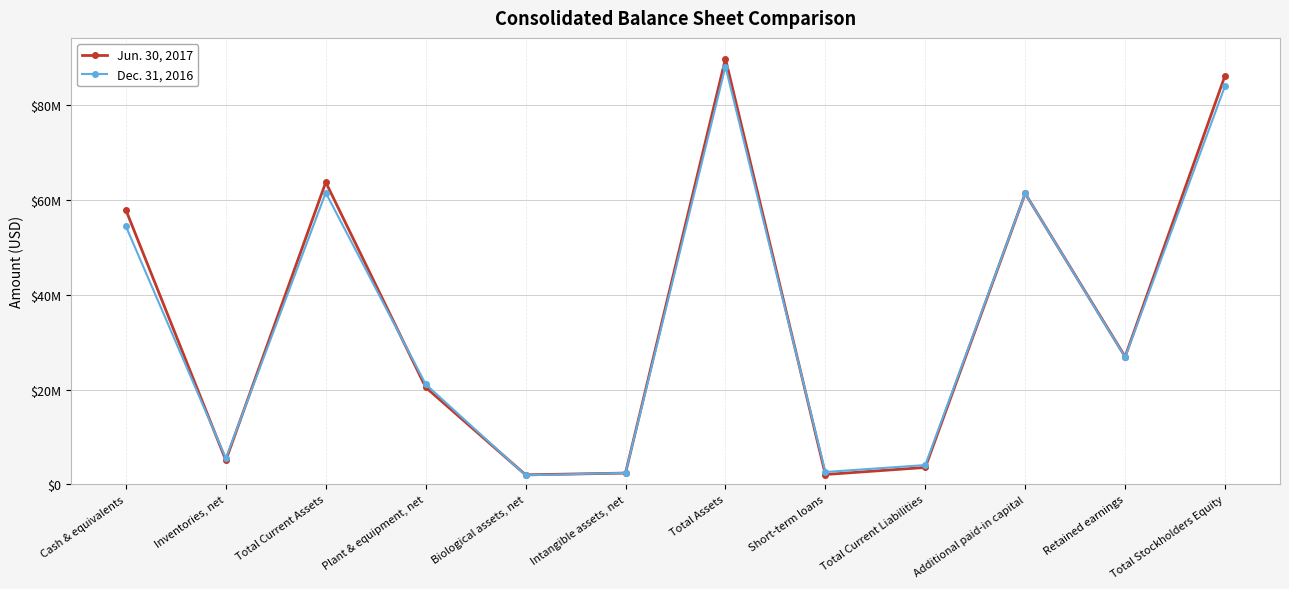

True or false: Dec. 31, 2016 has more than 0 points higher than both neighbors.

True